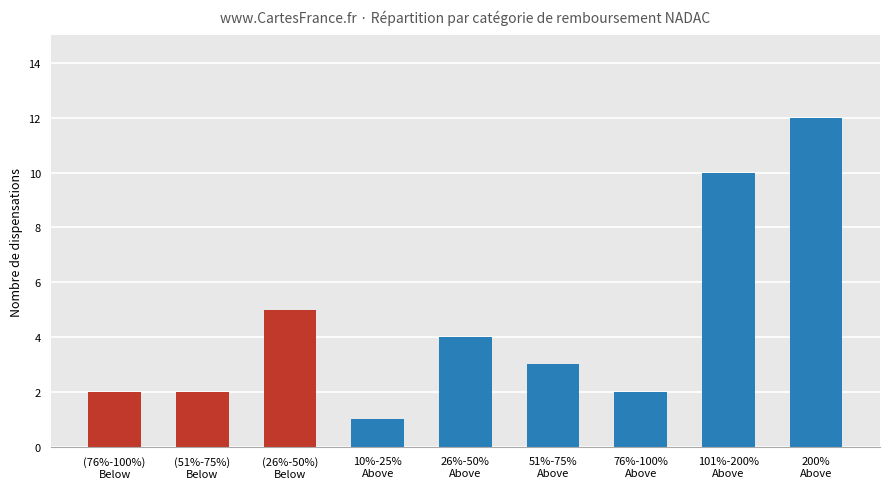

How many data points are less than 3?

4